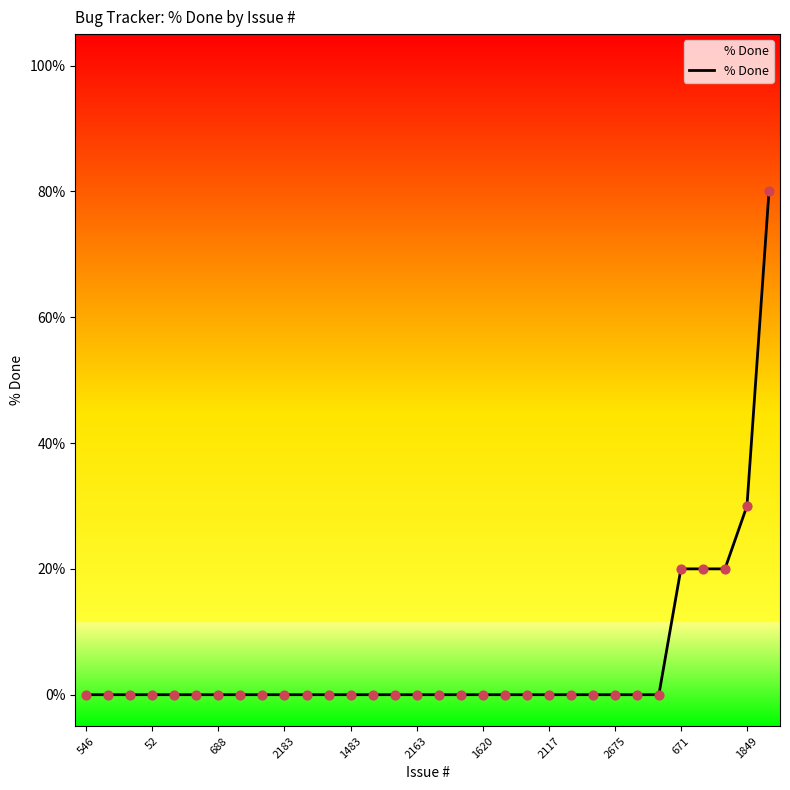

What is the greatest value displayed?

80